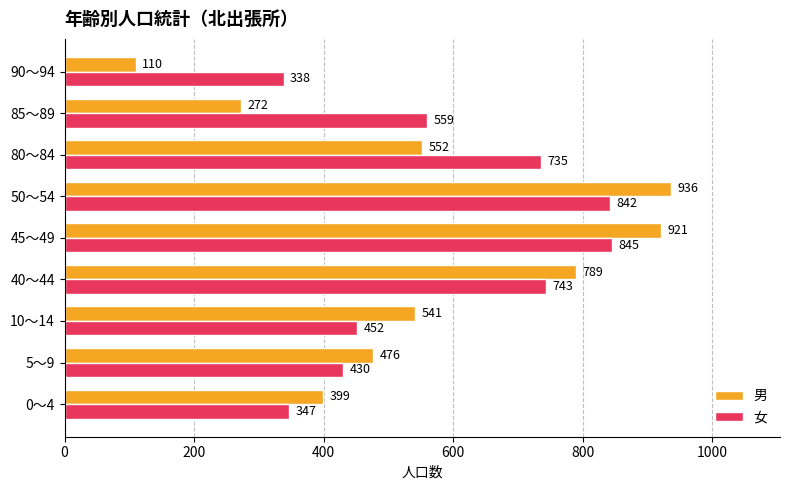

The value of 女 at 90～94 is 338. True or false?

True